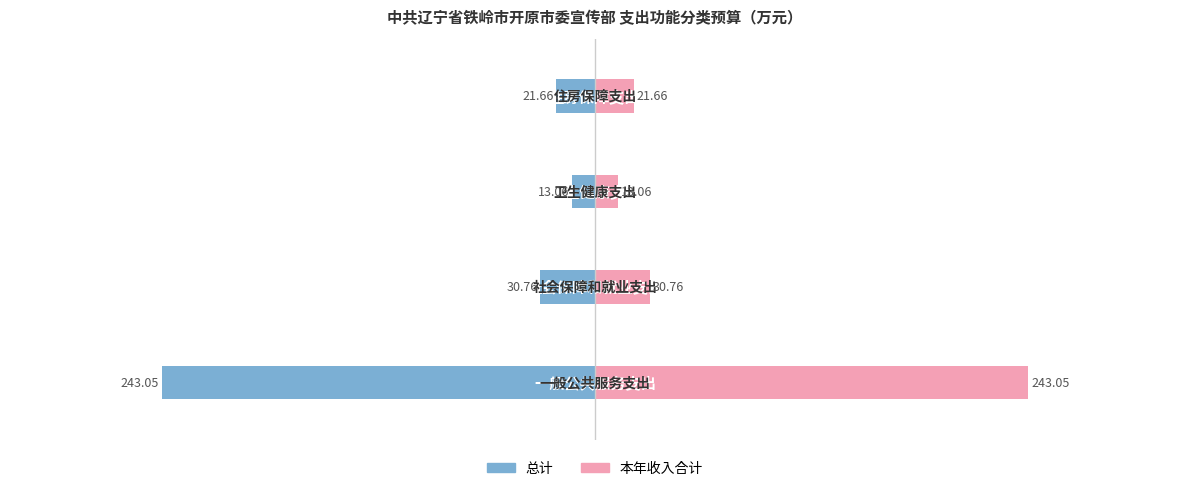

Is it true that 本年收入合计 equals 13.1 at −200?

True